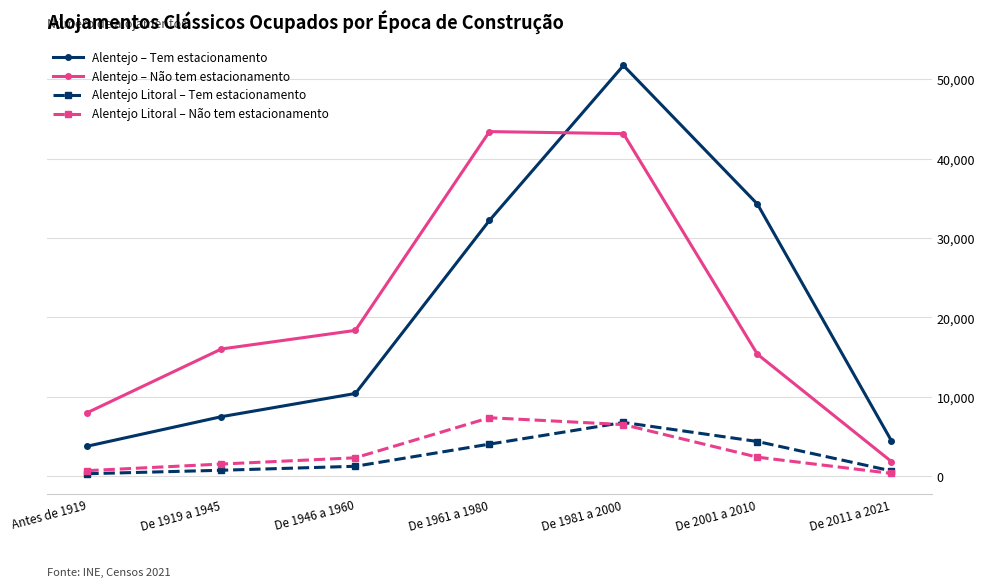

Which series changed the most between De 2001 a 2010 and De 2011 a 2021?

Alentejo – Tem estacionamento